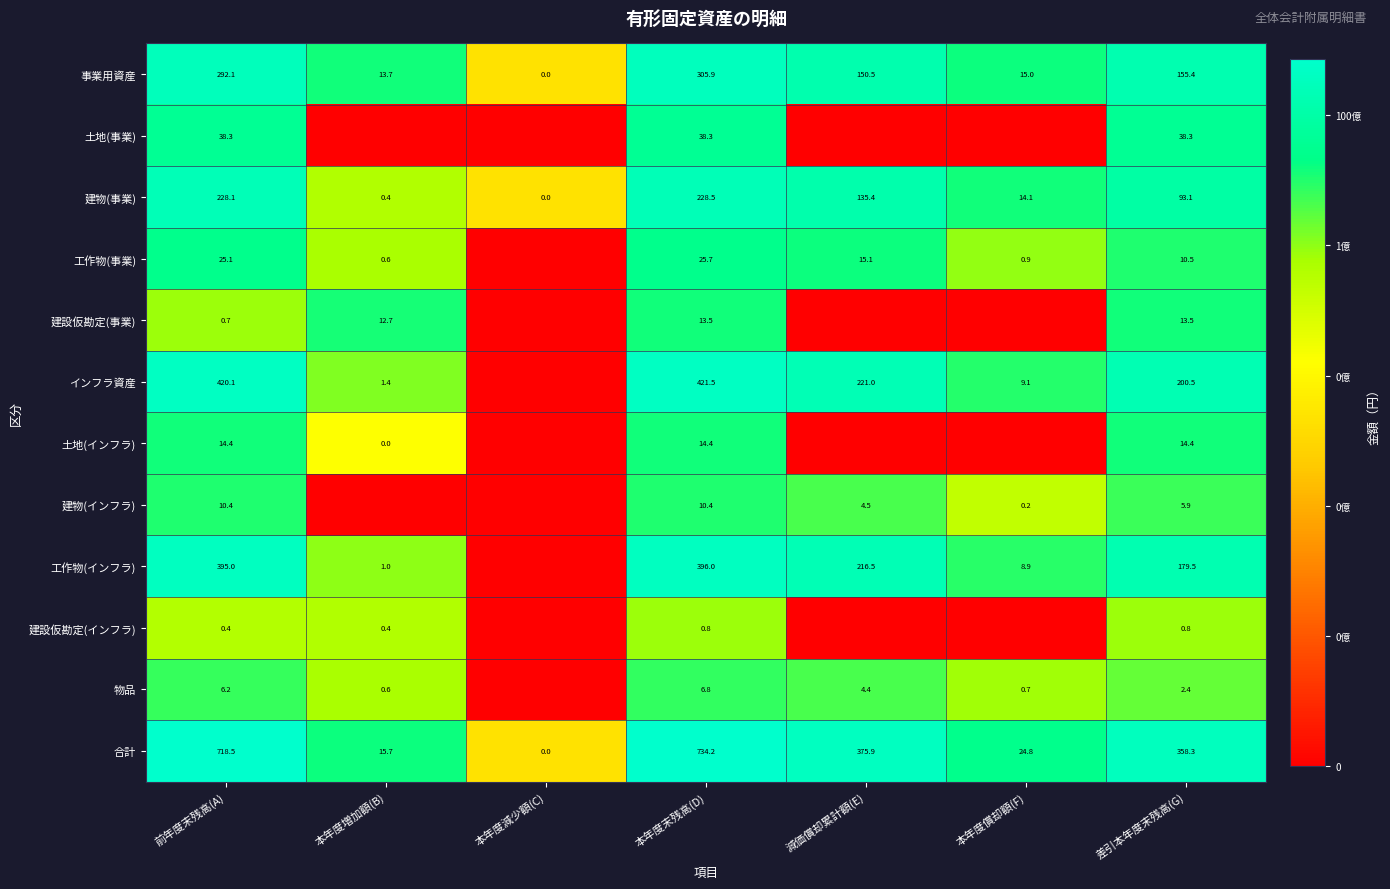

Which series changed the most between 本年度末残高(D) and 差引本年度末残高(G)?

合計